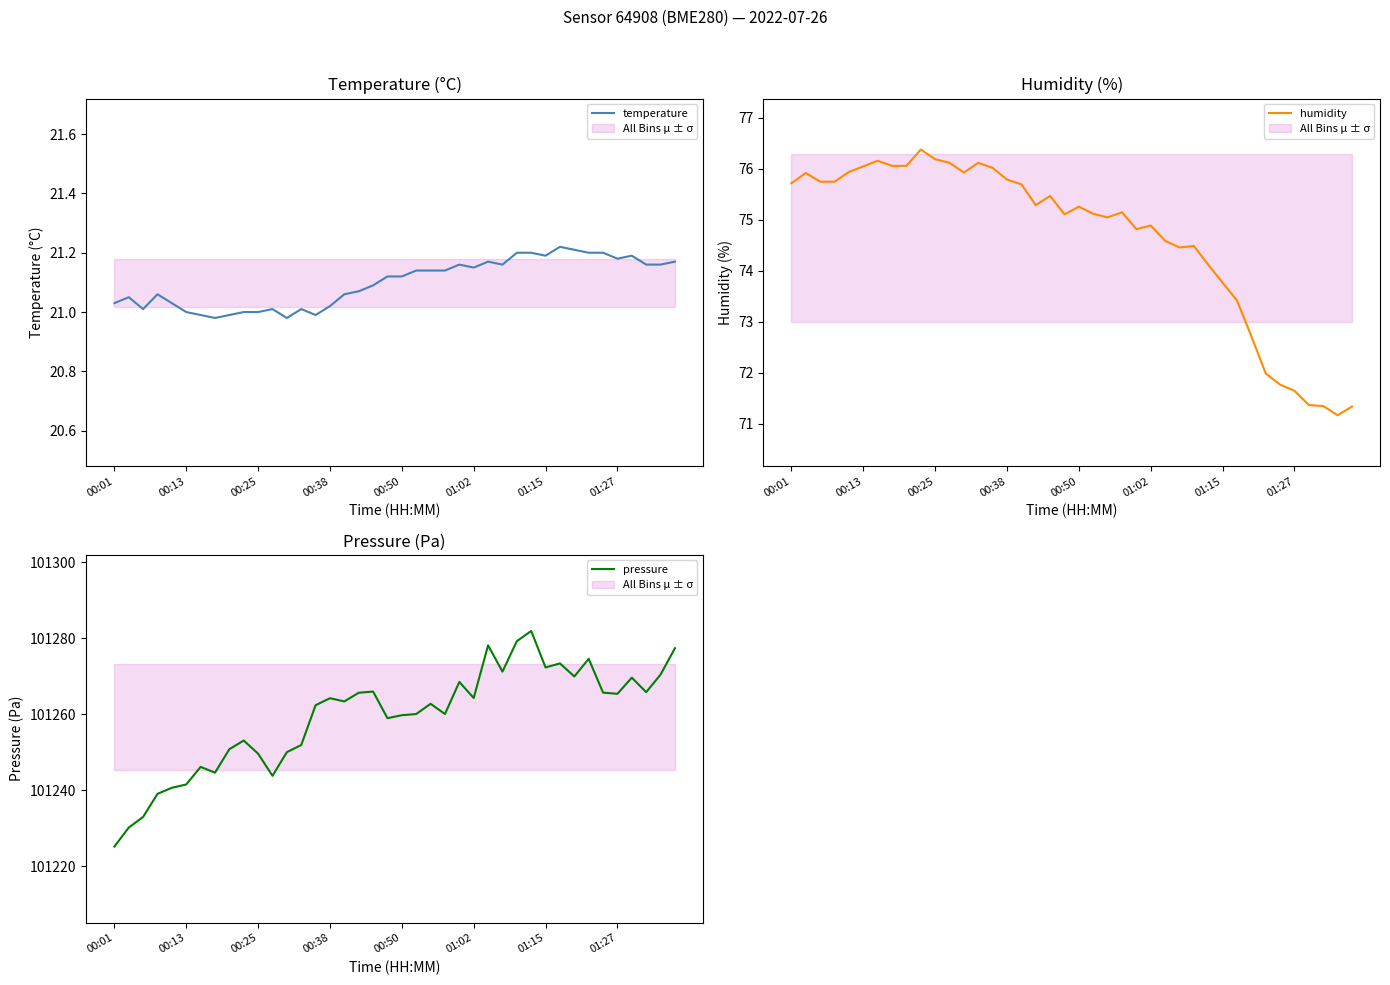

The temperature series shows 33.0 at 01:27. True or false?

False